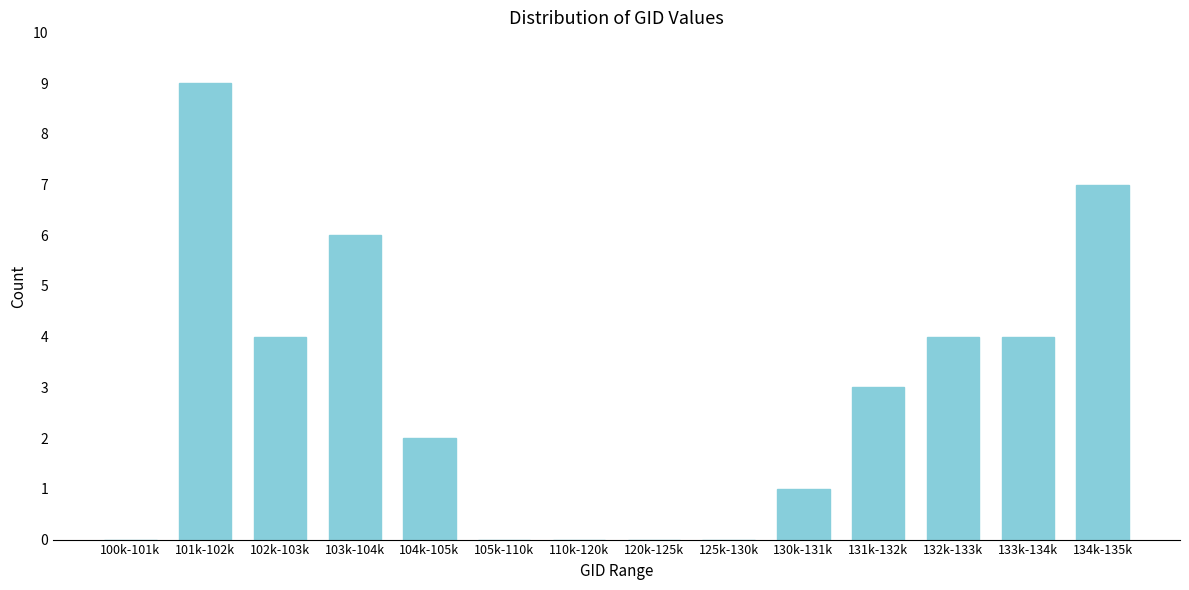

Reading left to right, what are all the values shown in this chart?

100k-101k=0	101k-102k=9	102k-103k=4	103k-104k=6	104k-105k=2	105k-110k=0	110k-120k=0	120k-125k=0	125k-130k=0	130k-131k=1	131k-132k=3	132k-133k=4	133k-134k=4	134k-135k=7